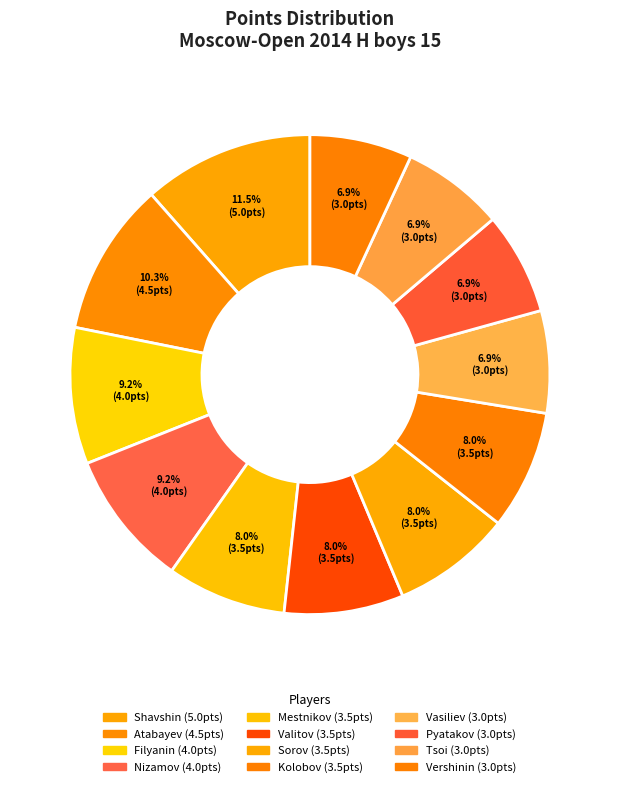

How many slices are in this pie chart?

12